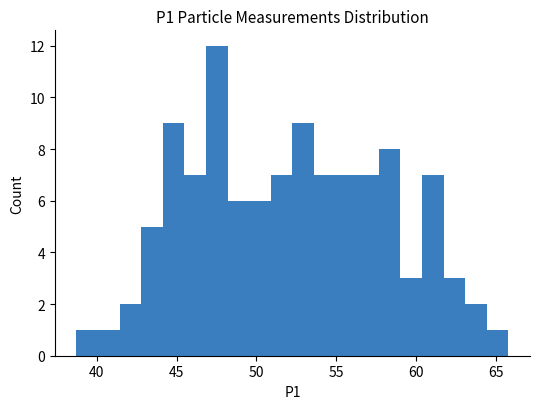

Around what value on the x-axis is the tallest bar? Give the approximate position of its centre, as read against the axis.

47.5